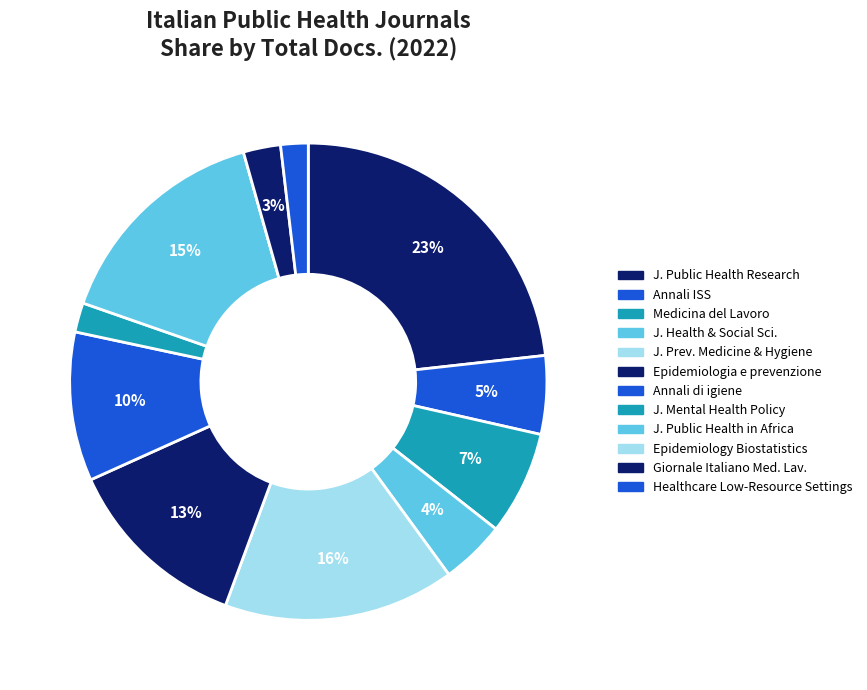

Count the number of slices in the pie.

12